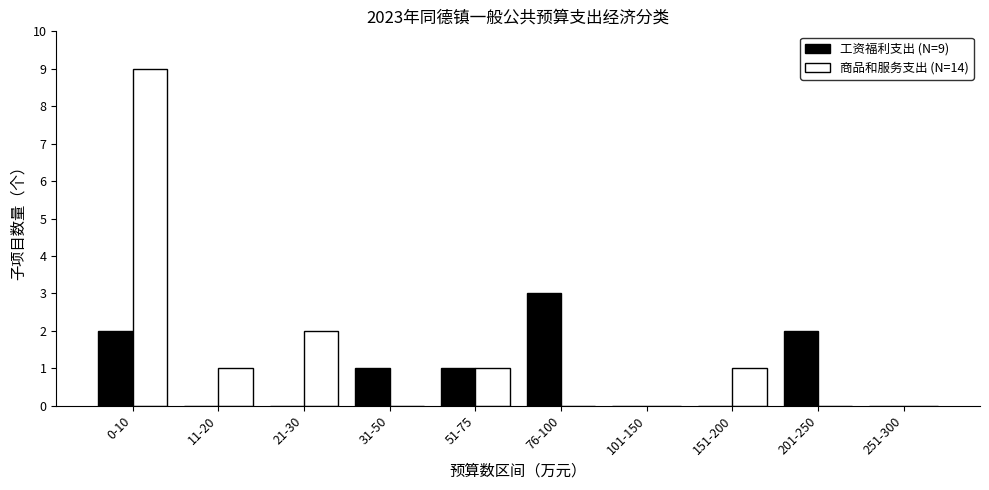

Reading left to right, transcribe all the data shown in this chart.

工资福利支出 (N=9): 2	0	0	1	1	3	0	0	2	0
商品和服务支出 (N=14): 9	1	2	0	1	0	0	1	0	0